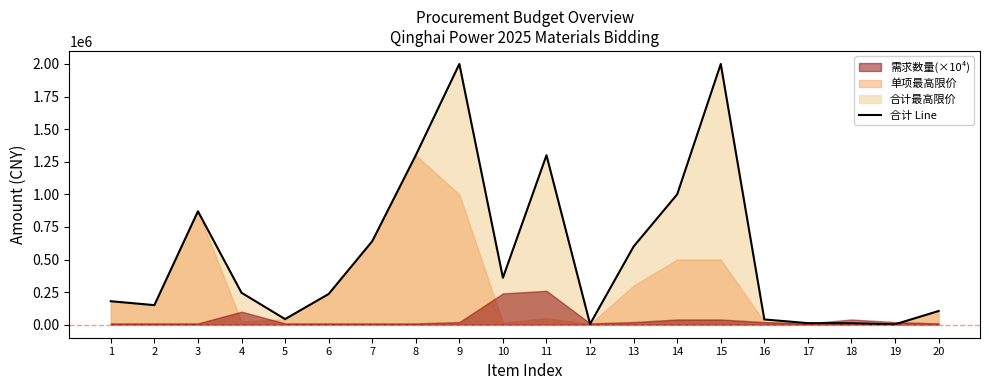

Does the chart have visible grid lines?

No